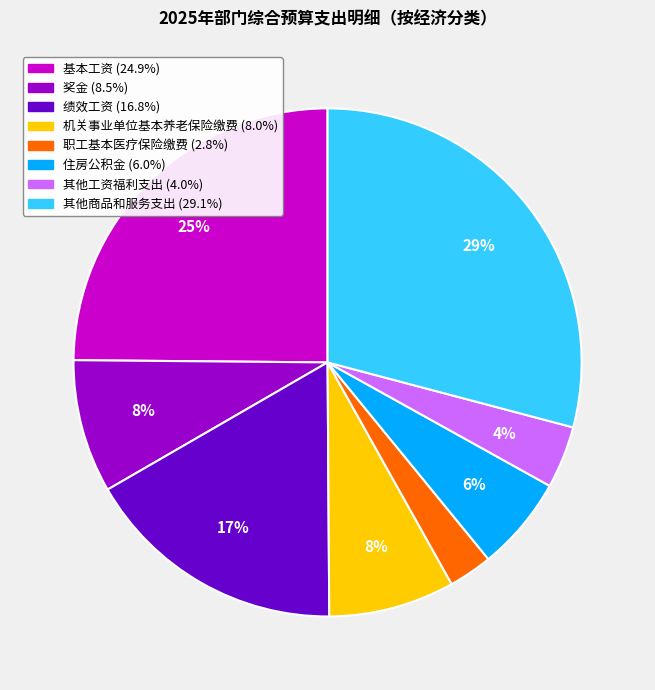

Does 绩效工资 represent more than half of the total?

No